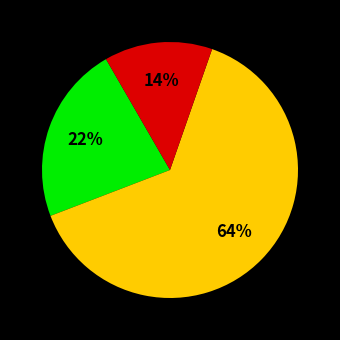

How many slices are in this pie chart?

3